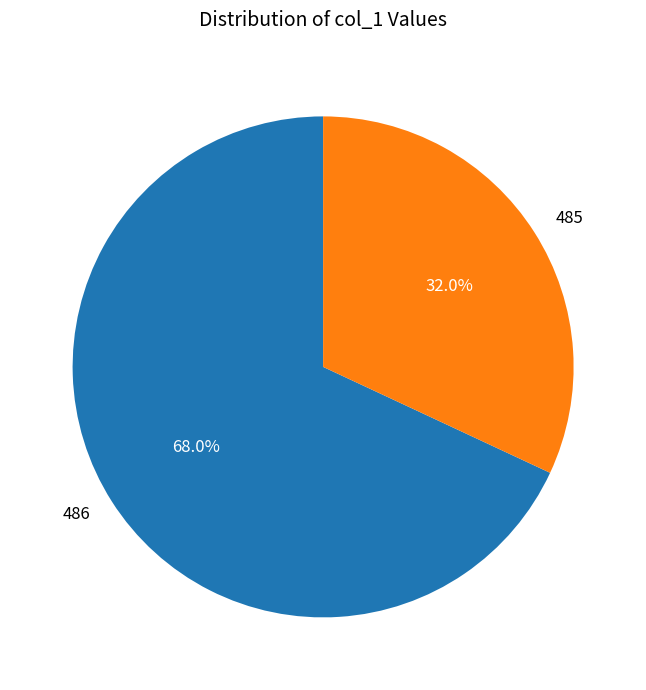

Count the number of slices in the pie.

2